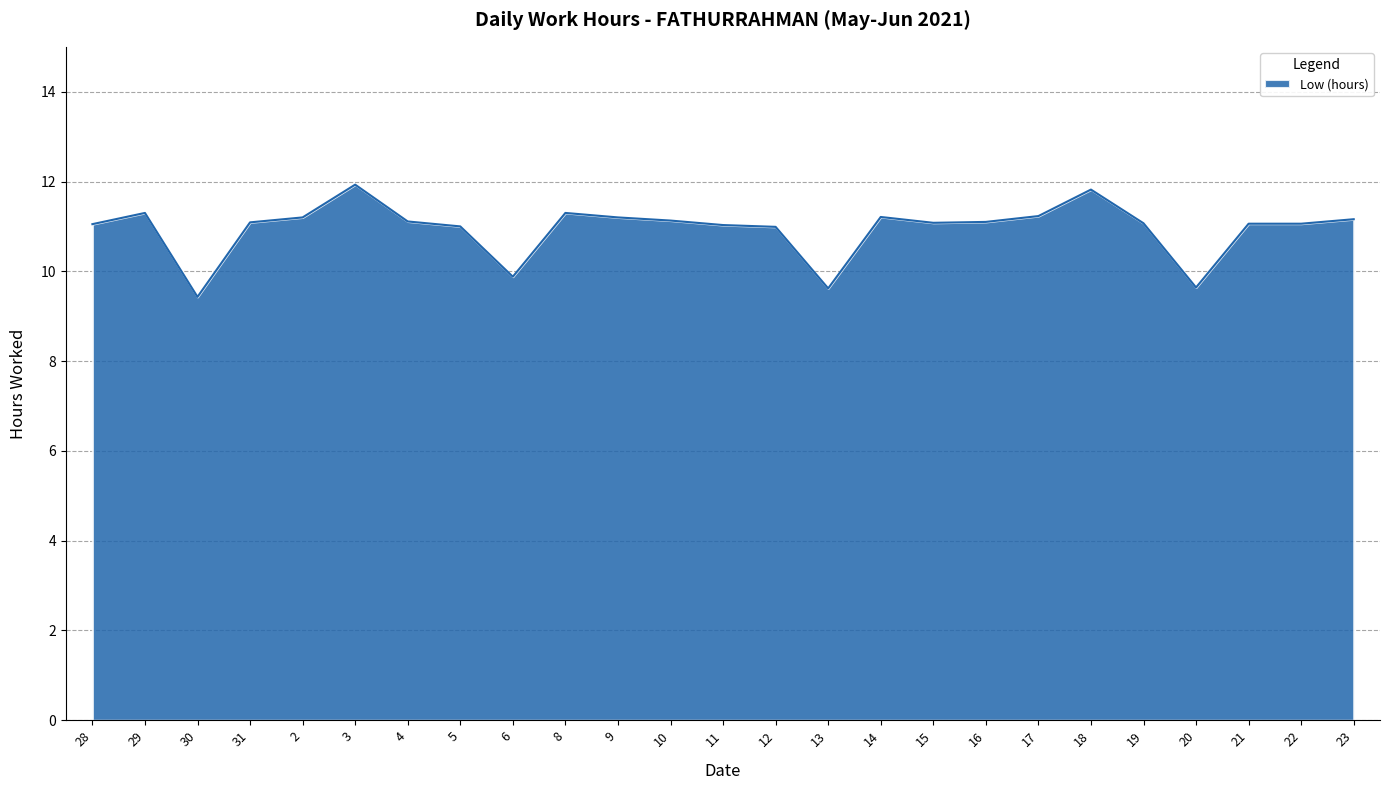

True or false: the data shows 11.1 at 21.

True